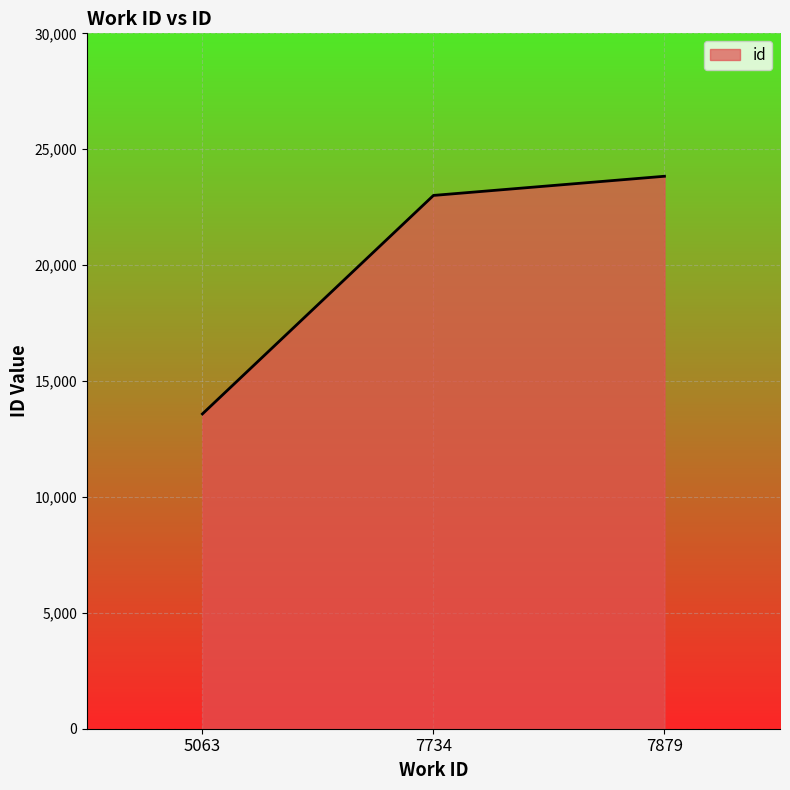

What is the sum of all values?

60421